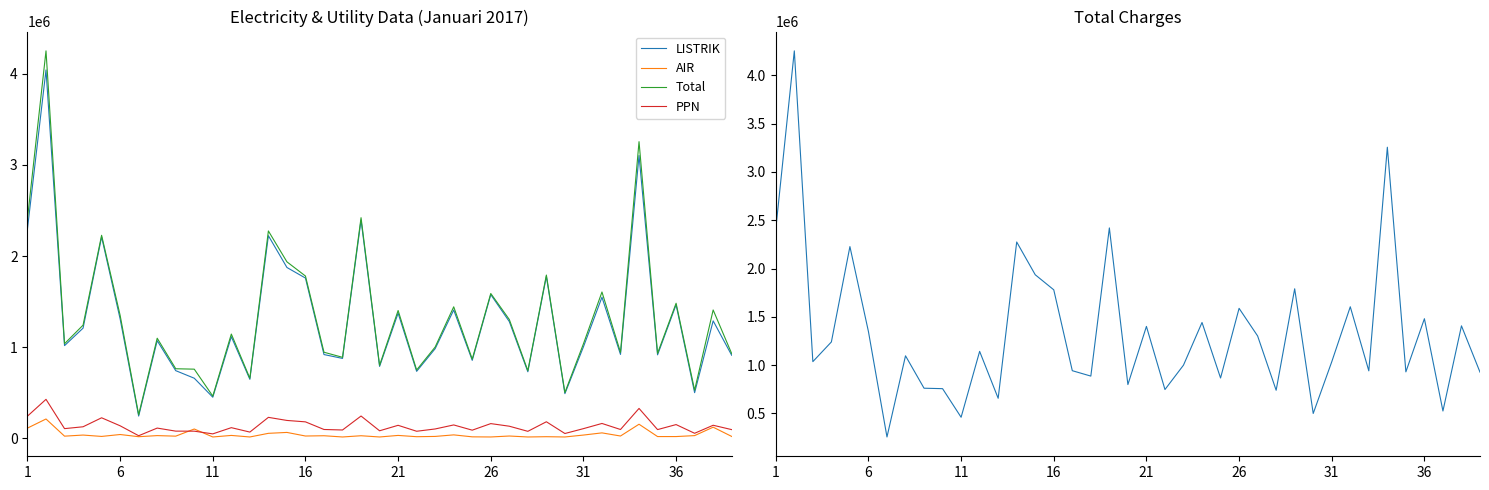

What are all the series names shown in the legend?

LISTRIK, AIR, Total, PPN